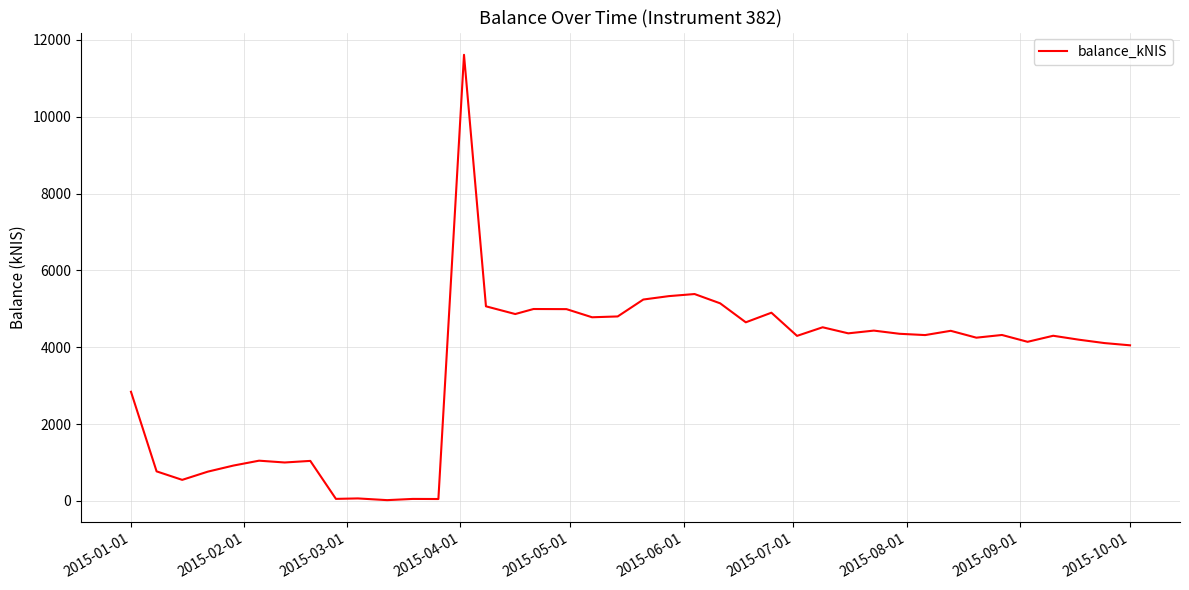

What is the difference between the maximum and minimum values?

11588.9